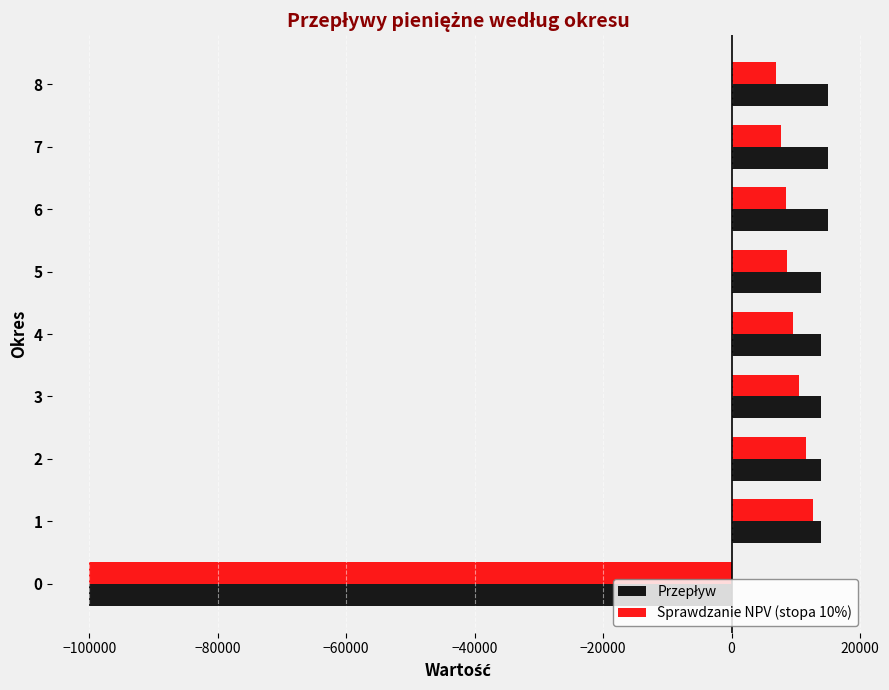

Which category has the lowest value in the Sprawdzanie NPV (stopa 10%) series?

0